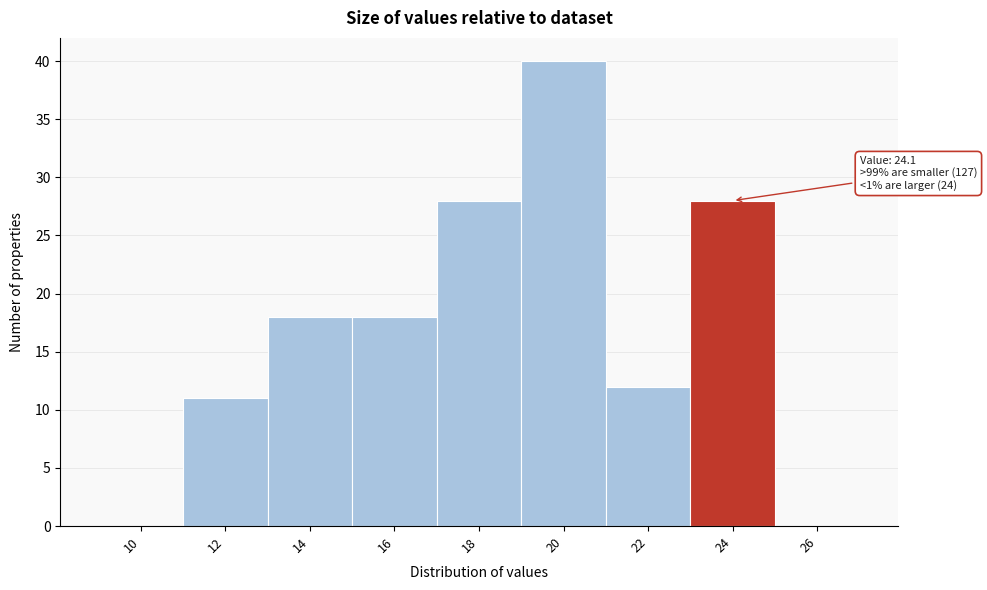

Reading right to left, what are all the values shown in this chart?

26=0	24=28	22=12	20=40	18=28	16=18	14=18	12=11	10=0